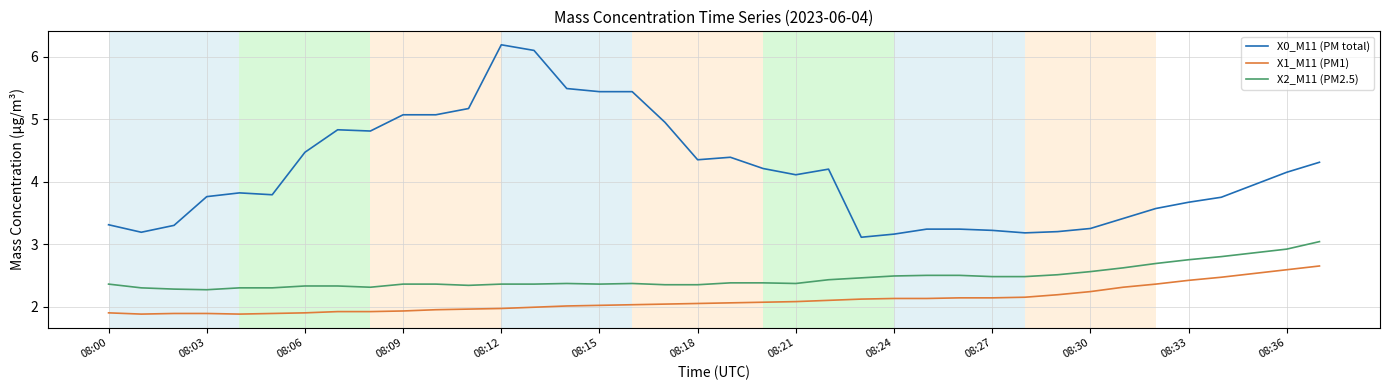

Which series has the largest range (max minus min)?

X0_M11 (PM total)